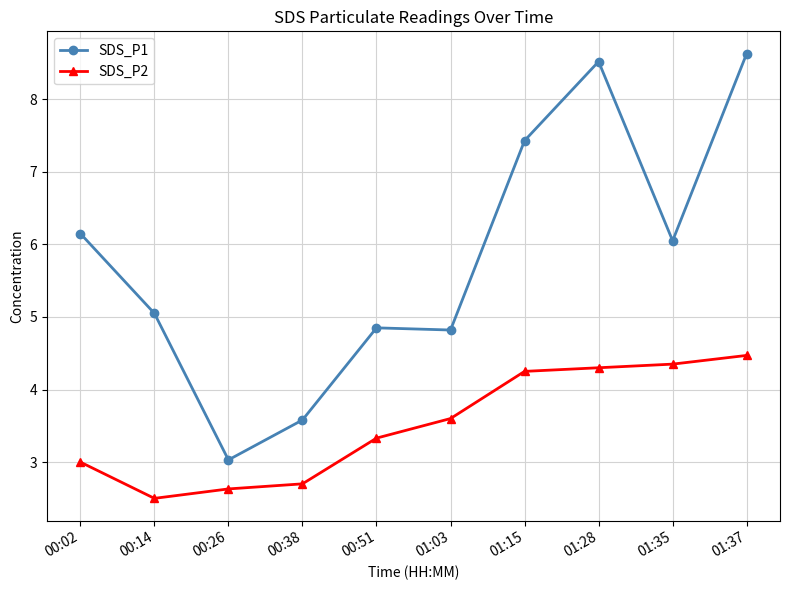

At which label does SDS_P1 first exceed 6?

00:02